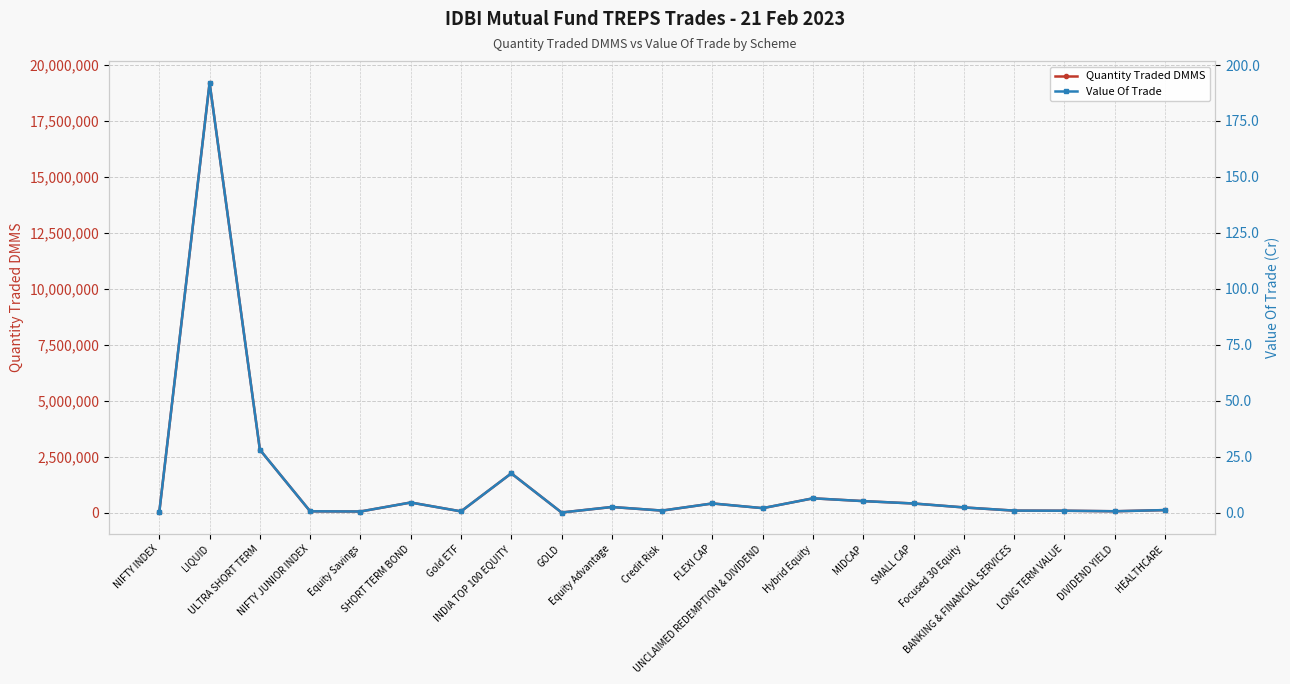

At which category does Quantity Traded DMMS reach its first local peak?

LIQUID